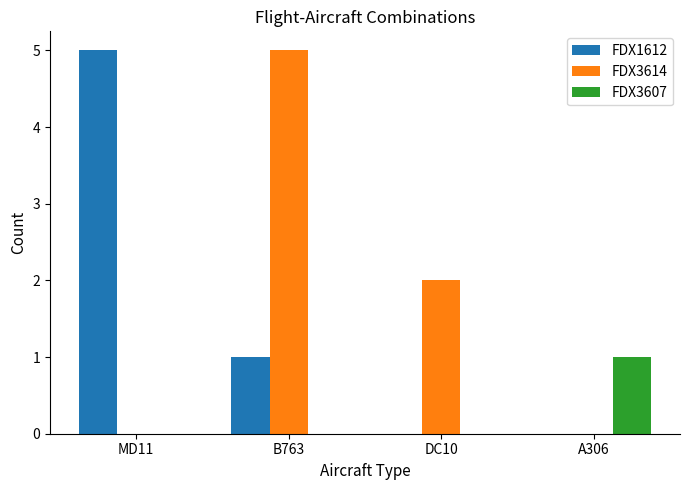

What is the total value across all series at MD11?

5